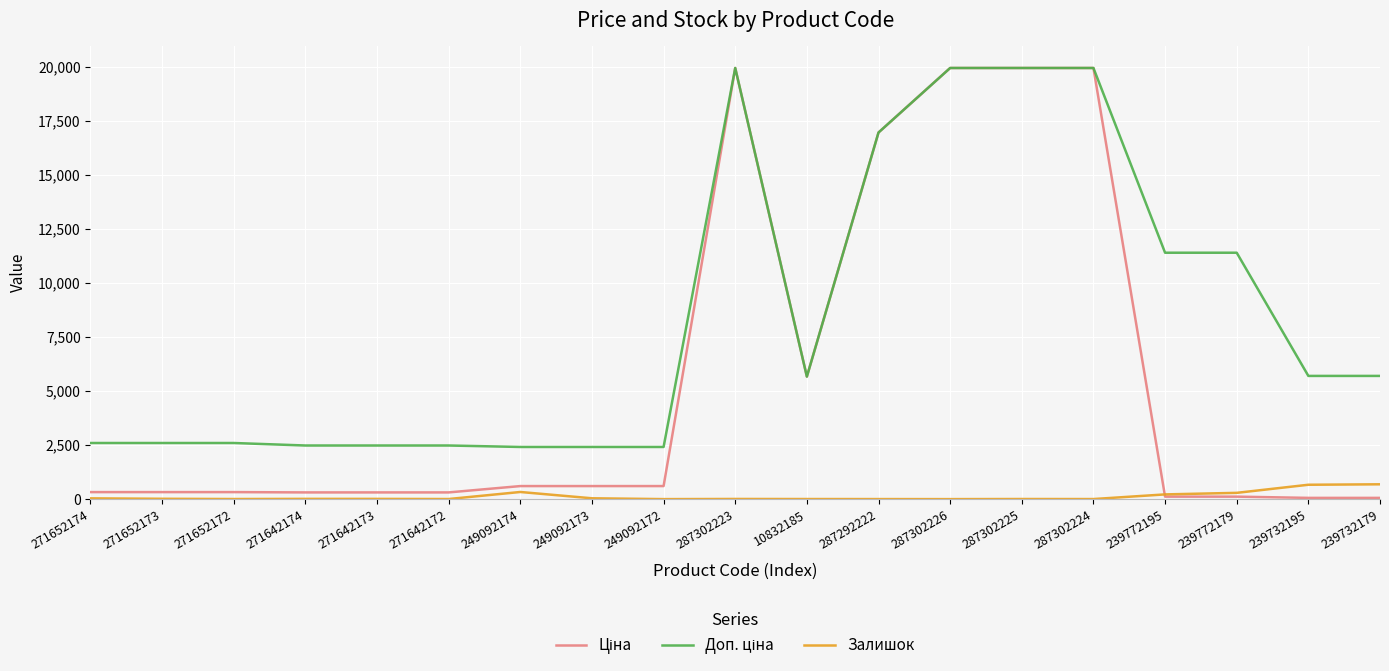

True or false: Залишок has a value of 35.0 at 271652174.

True